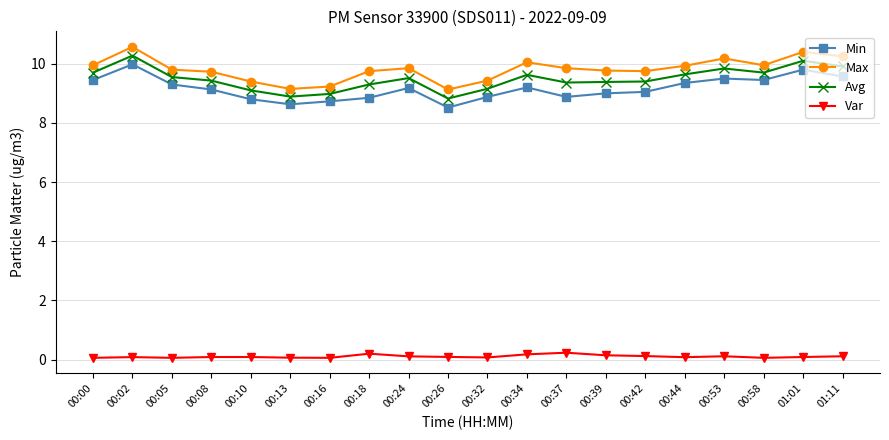

What is the sum of the Avg values at 00:42 and 00:53?

19.2